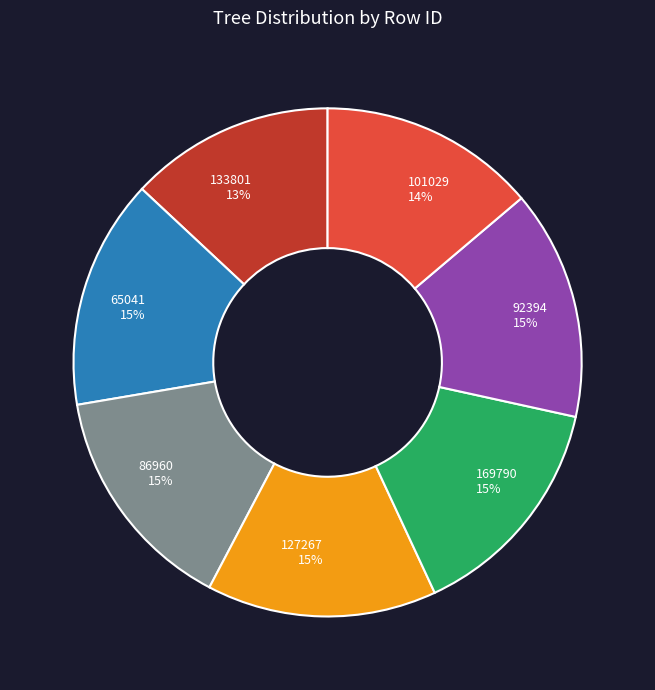

Which slice is the smallest?

133801